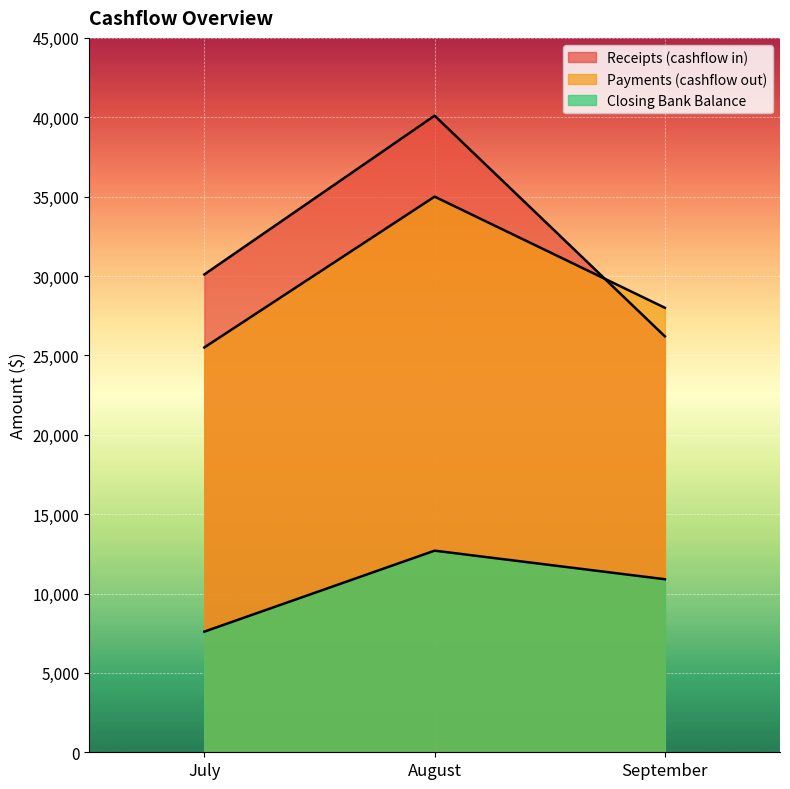

Rank the series by their maximum value, from lowest to highest.

Closing Bank Balance, Payments (cashflow out), Receipts (cashflow in)